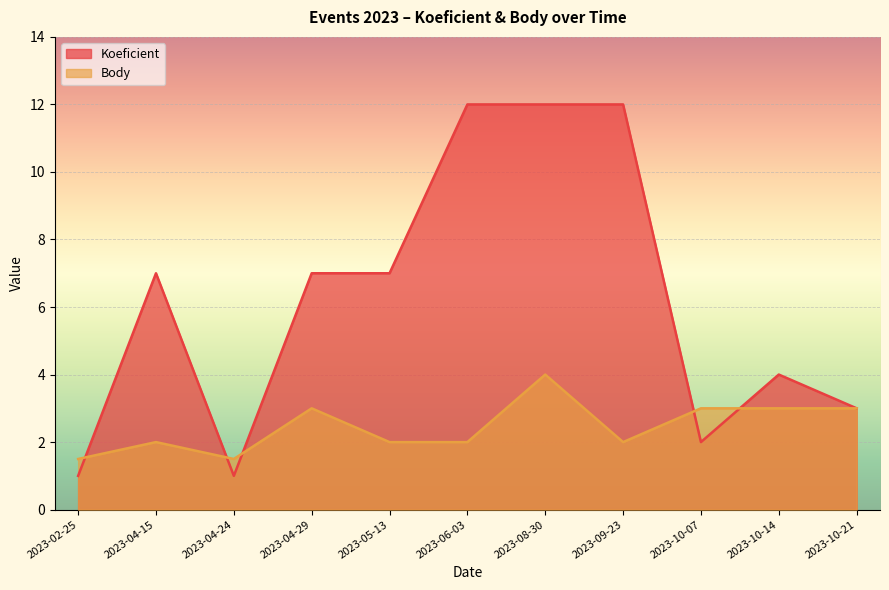

At which category does Koeficient reach its first local peak?

2023-04-15